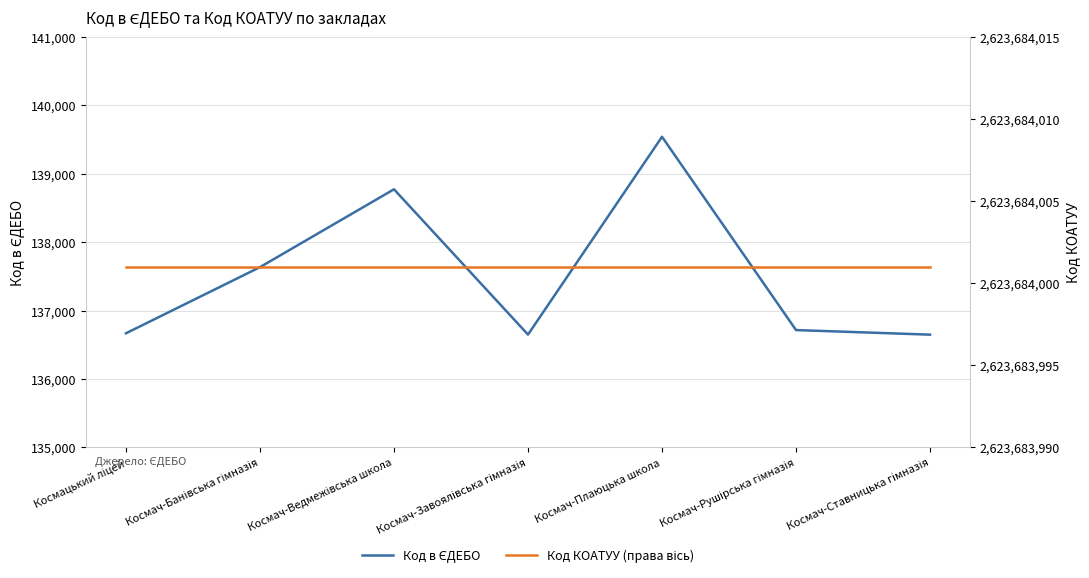

Which series has the largest total across all categories?

Код КОАТУУ (права вісь)